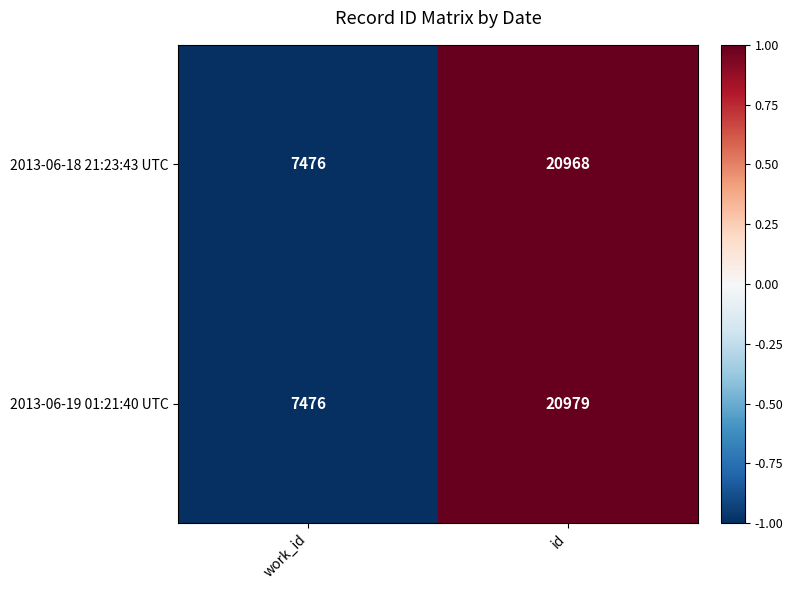

True or false: 2013-06-19 01:21:40 UTC has a value of 20979 at id.

True